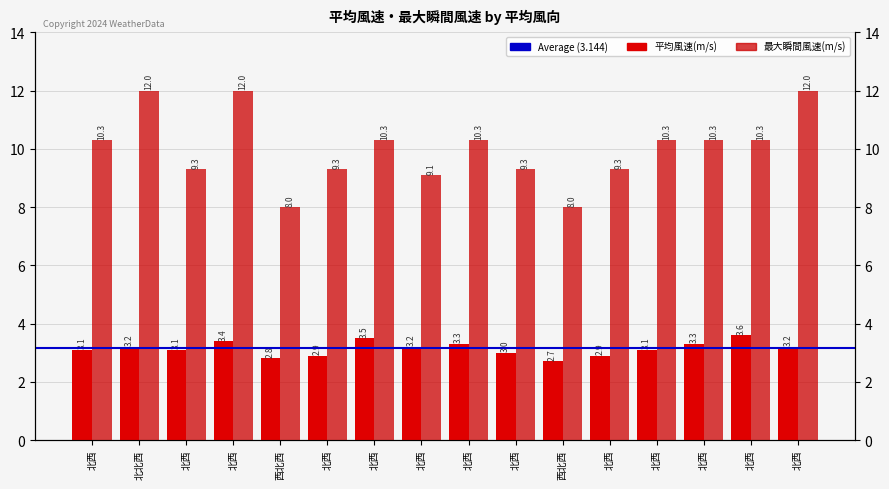

At which label does 平均風速(m/s) first exceed 3?

北西